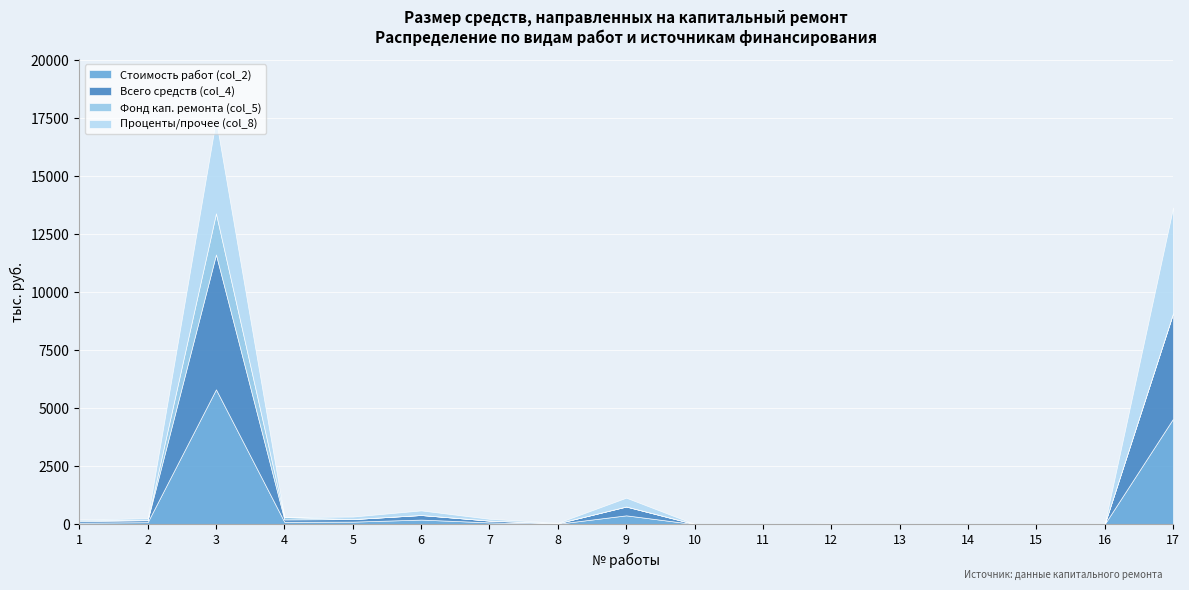

What is the difference between the Проценты/прочее (col_8) values at 17 and 5?

4442.4